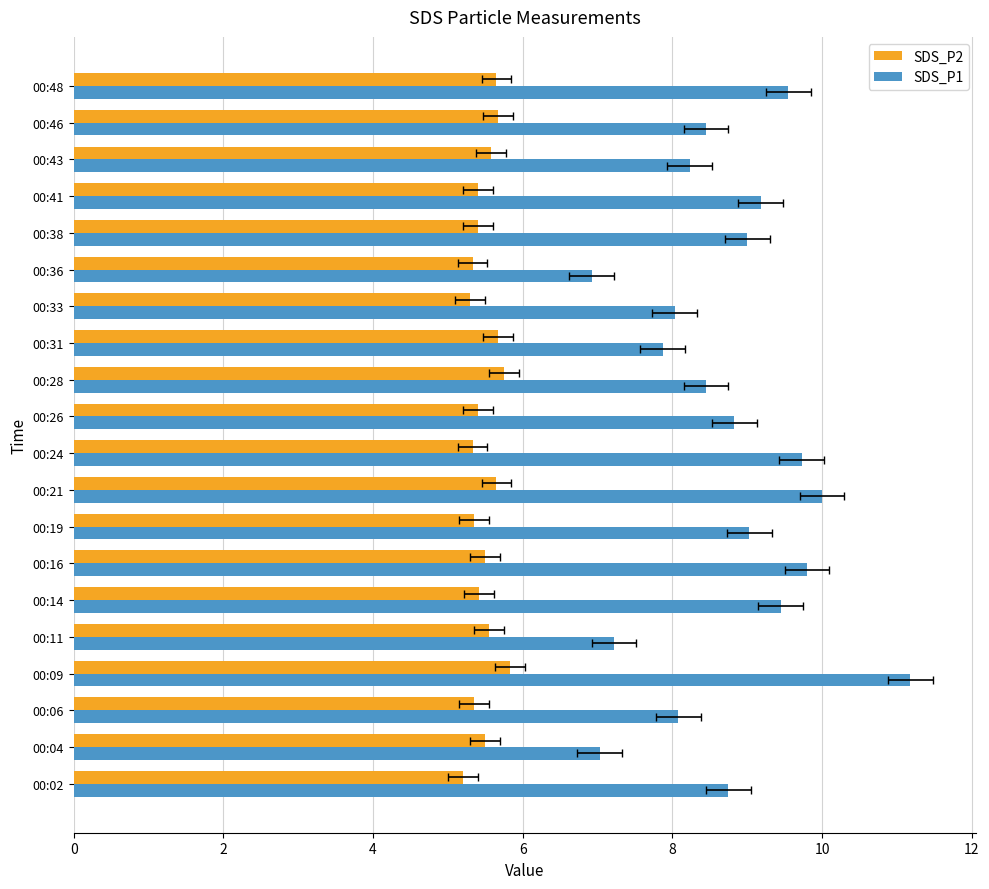

How many groups of bars are there?

20